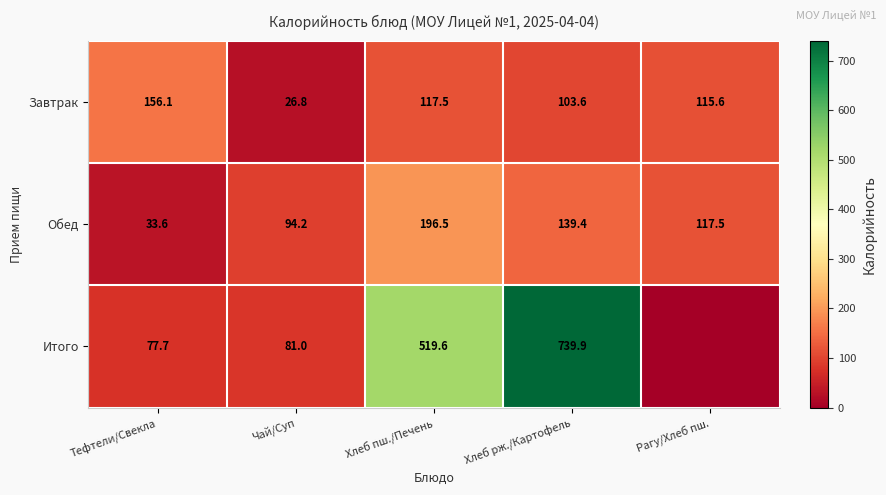

What is the sum of all Завтрак values?

519.6